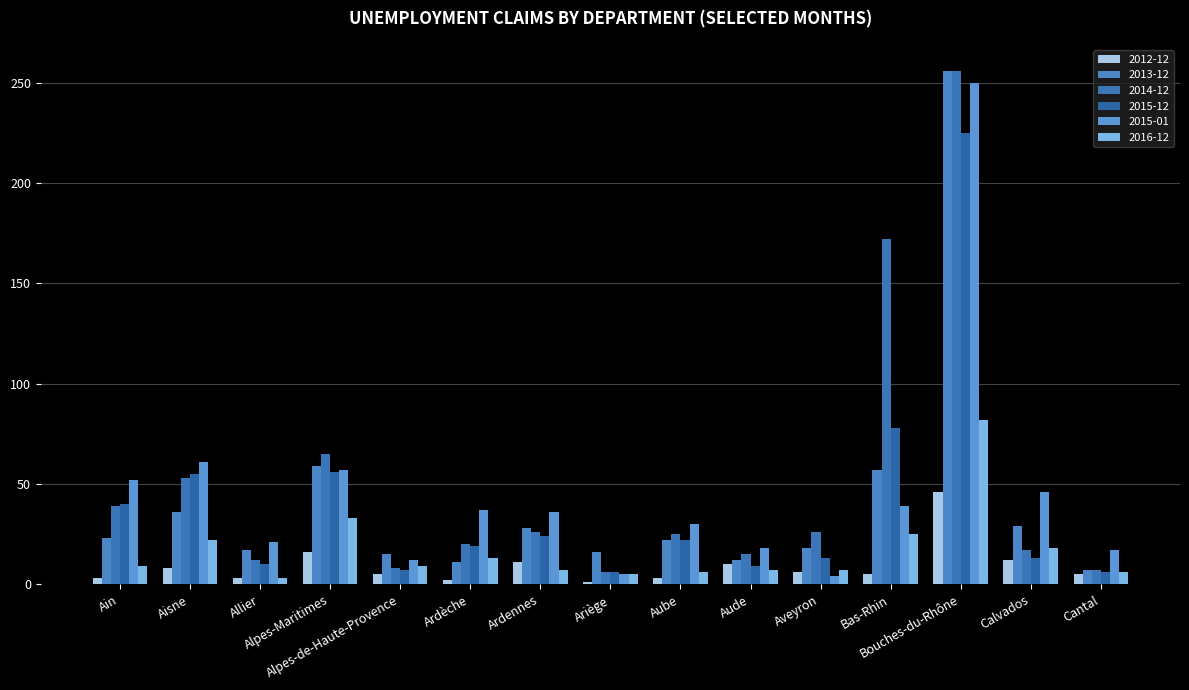

How many groups of bars are there?

15